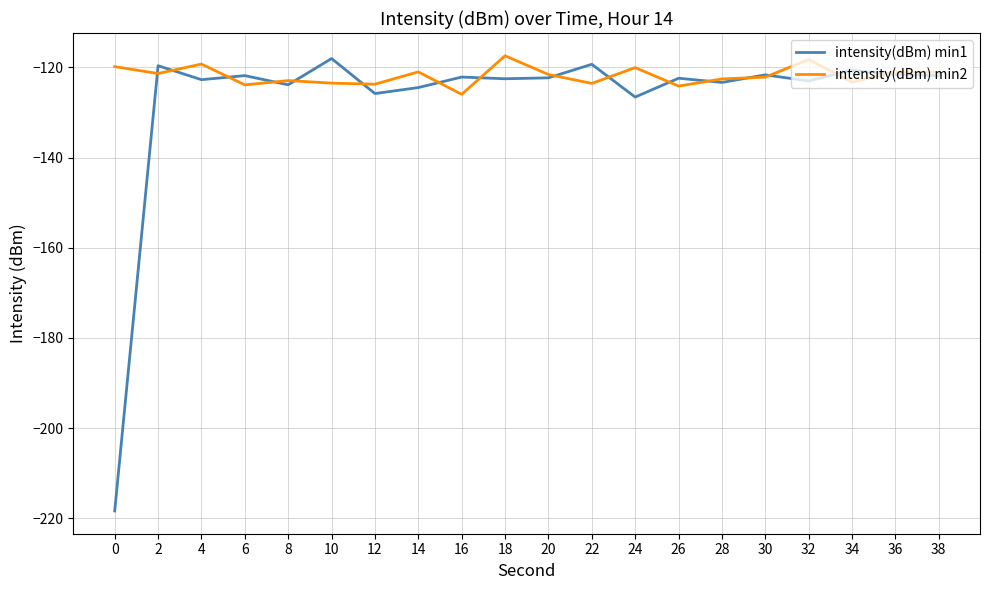

What is the spread (max minus min) of values at 16?

3.8